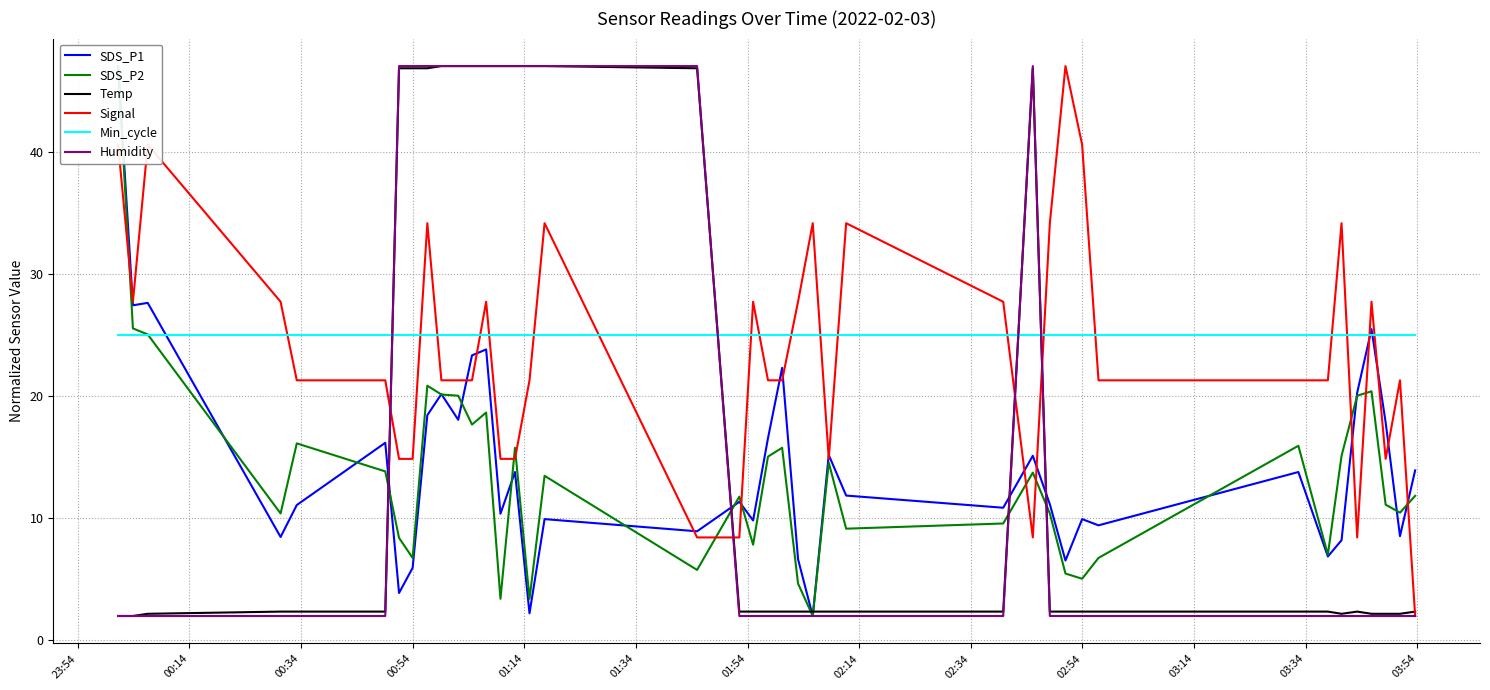

What is the sum of all Min_cycle values?

1000.0